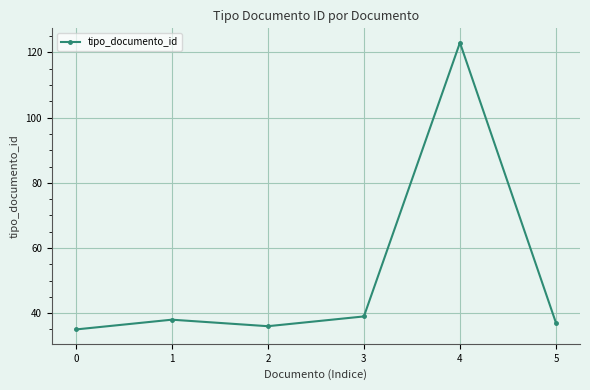

Where is the first local maximum?

1